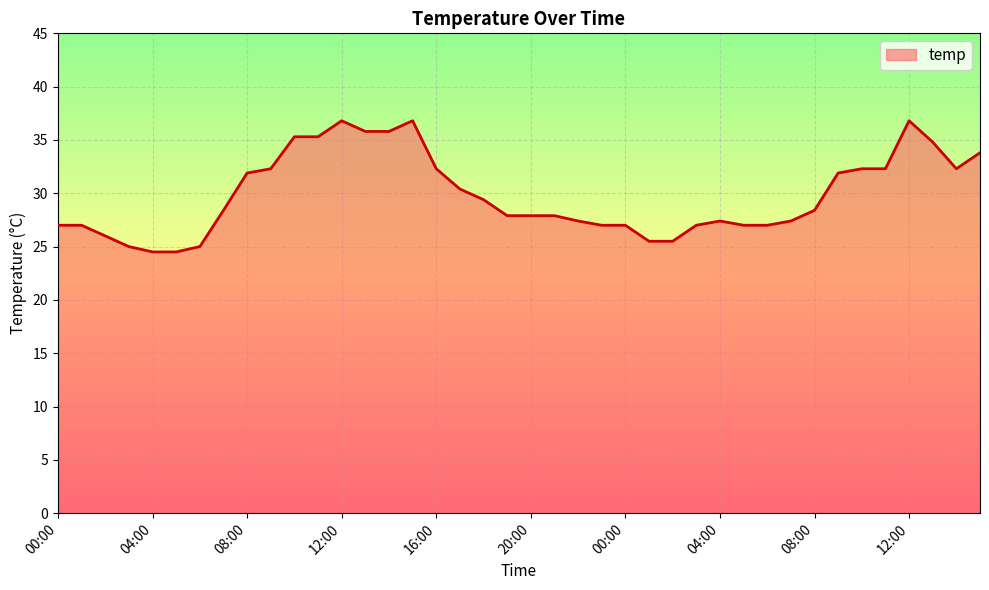

How many lines are shown in the chart?

1